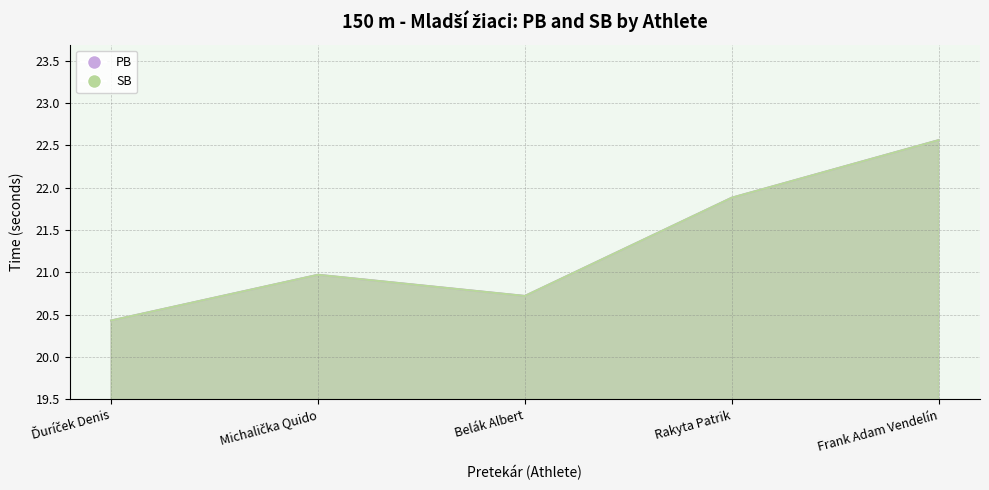

Which category has the highest value in the PB series?

Frank Adam Vendelín